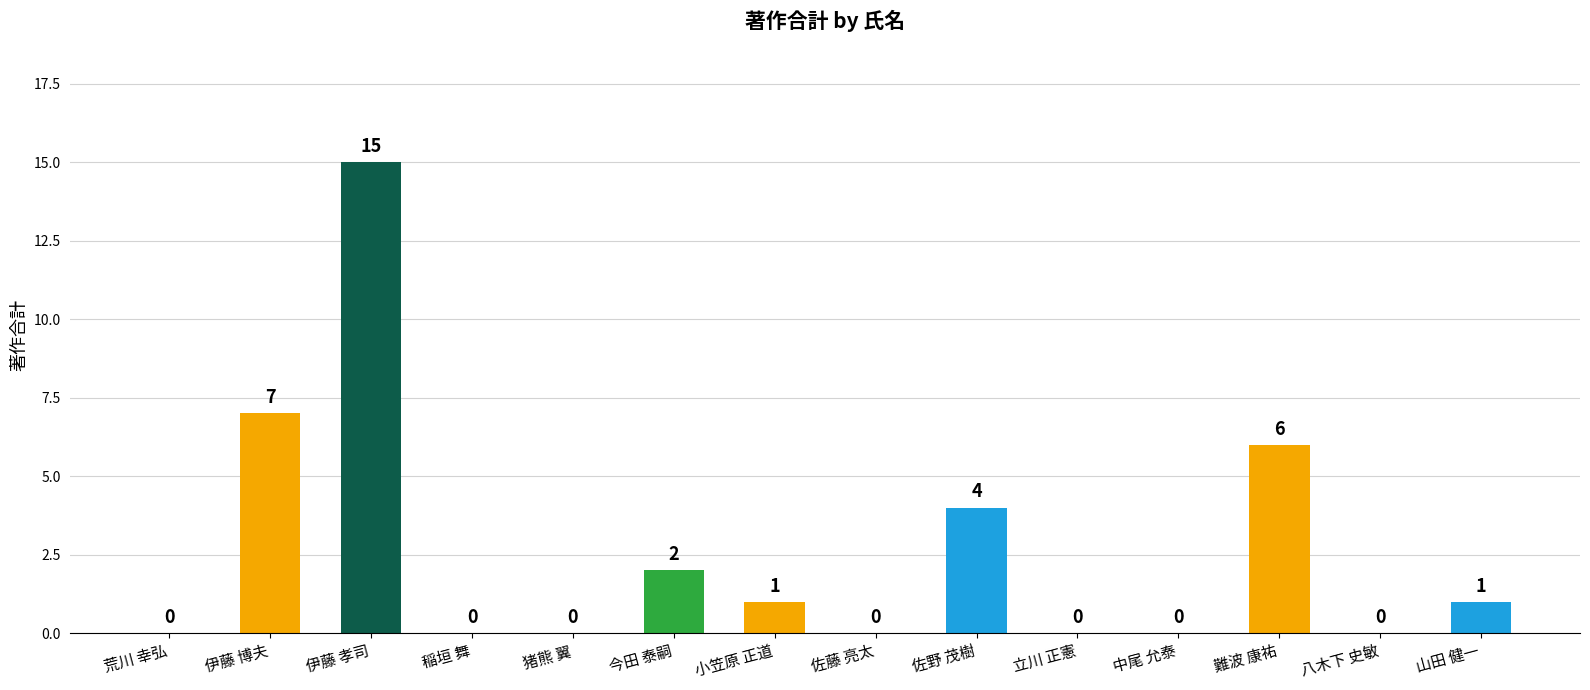

Is it true that the value at 佐藤 亮太 is 0?

True